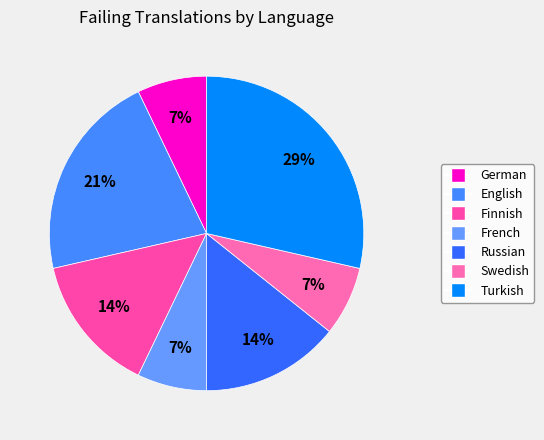

How many slices are in this pie chart?

7